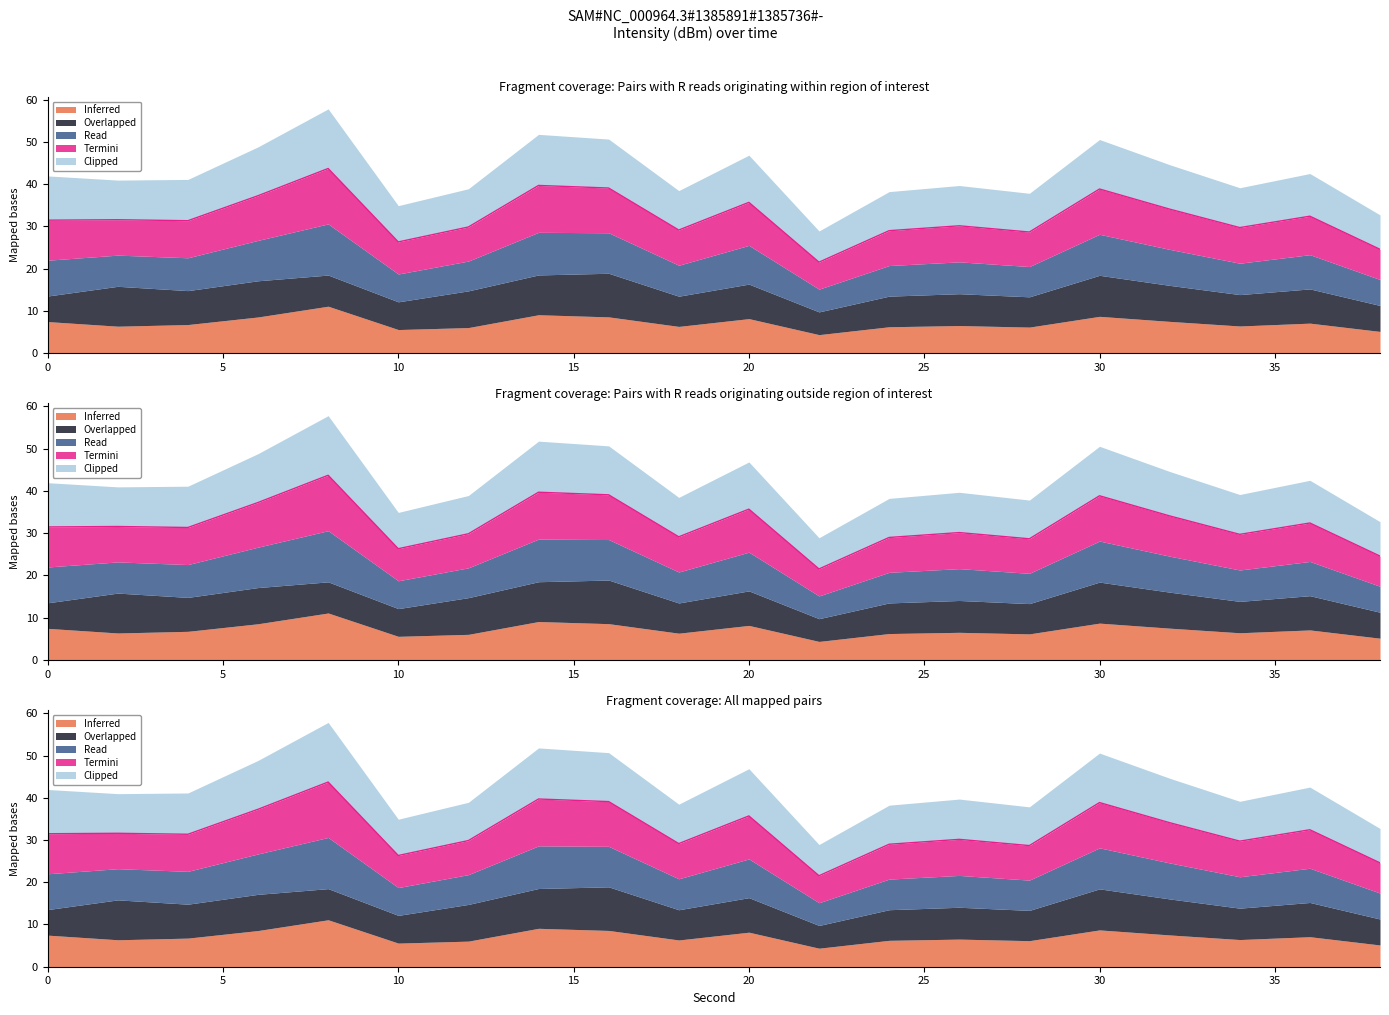

How many lines are shown in the chart?

3